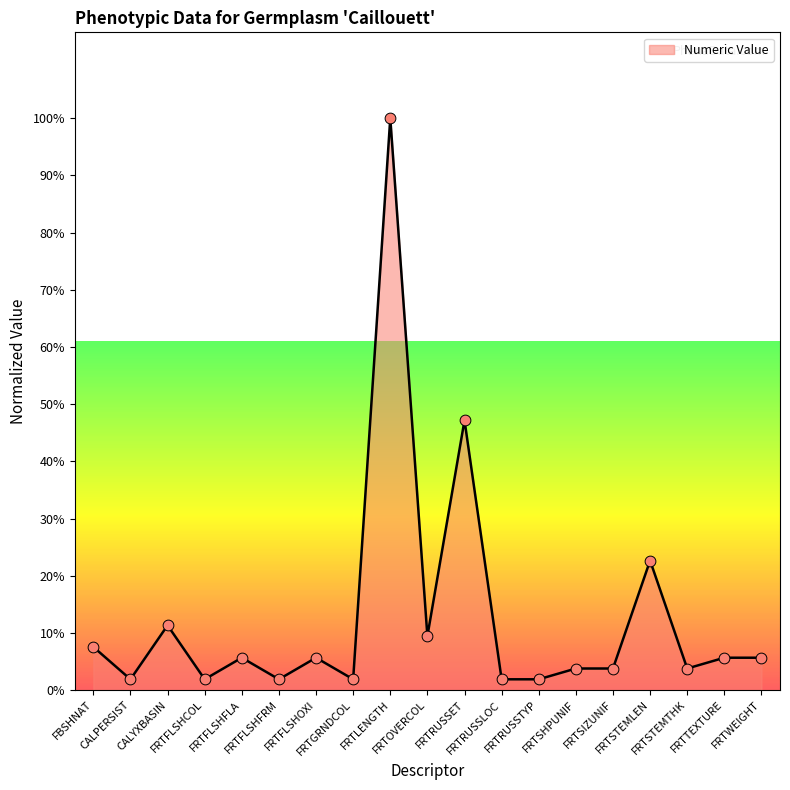

What is the change in value from CALPERSIST to FRTSHPUNIF?

+1.9